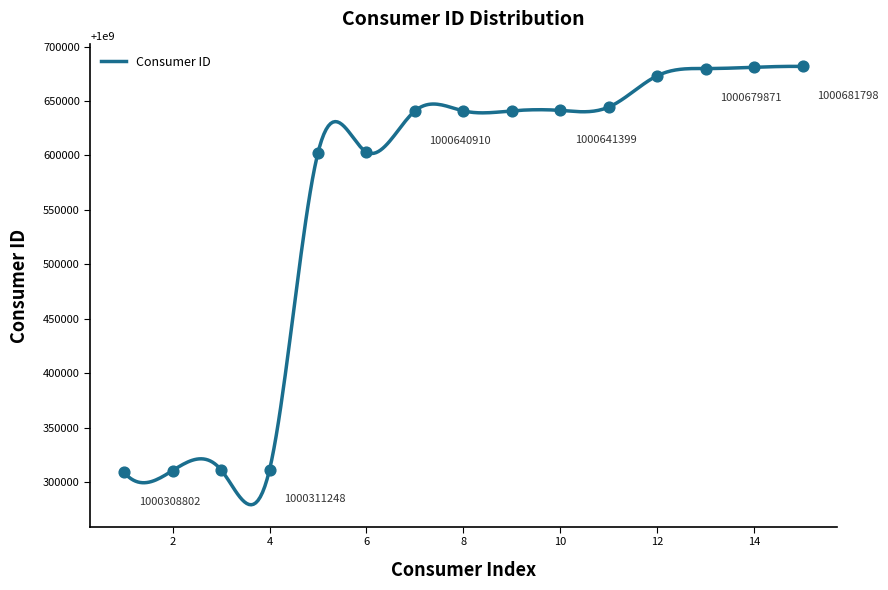

What is the change in value from 1000603141 to 1000640969?

+37828